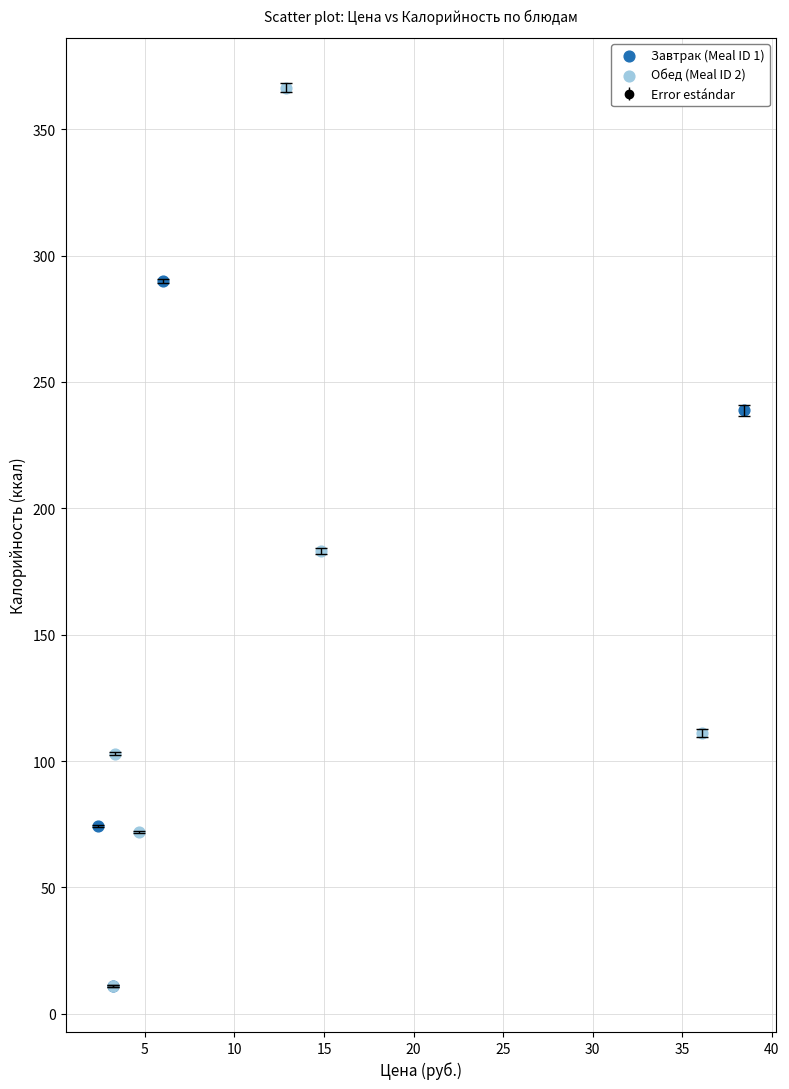

Which series has the largest Y range (max minus min)?

Обед (Meal ID 2)